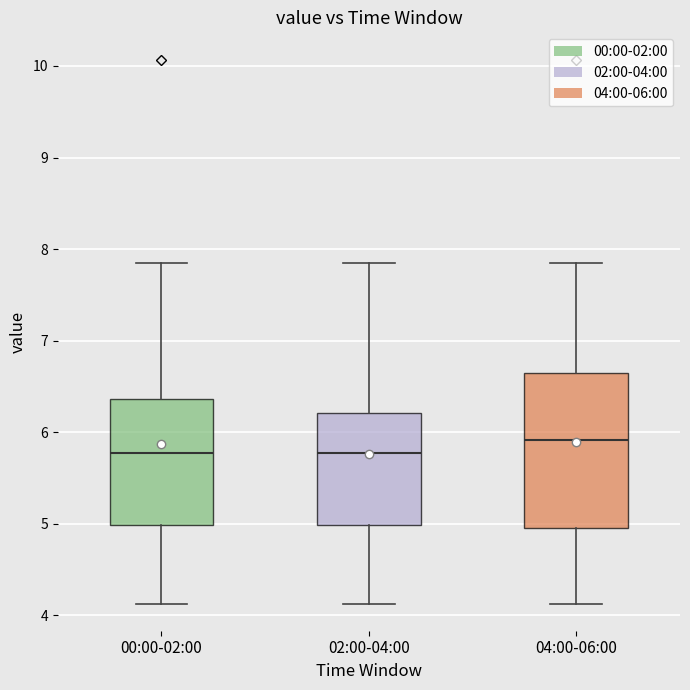

Which box's median line is the highest?

04:00-06:00